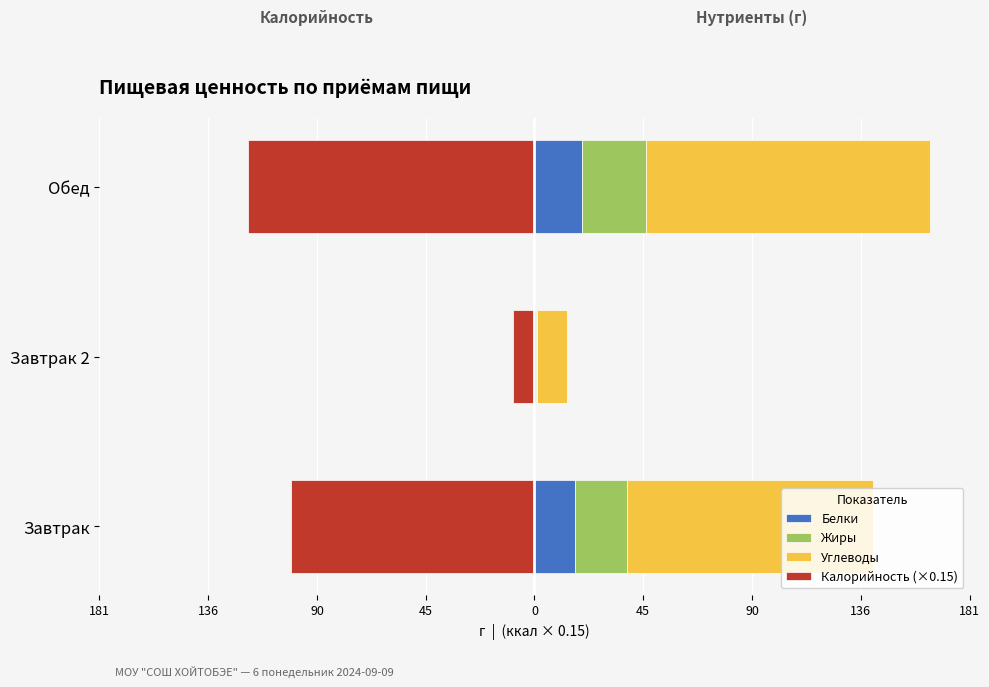

What value does the Жиры series have at Обед?

26.4